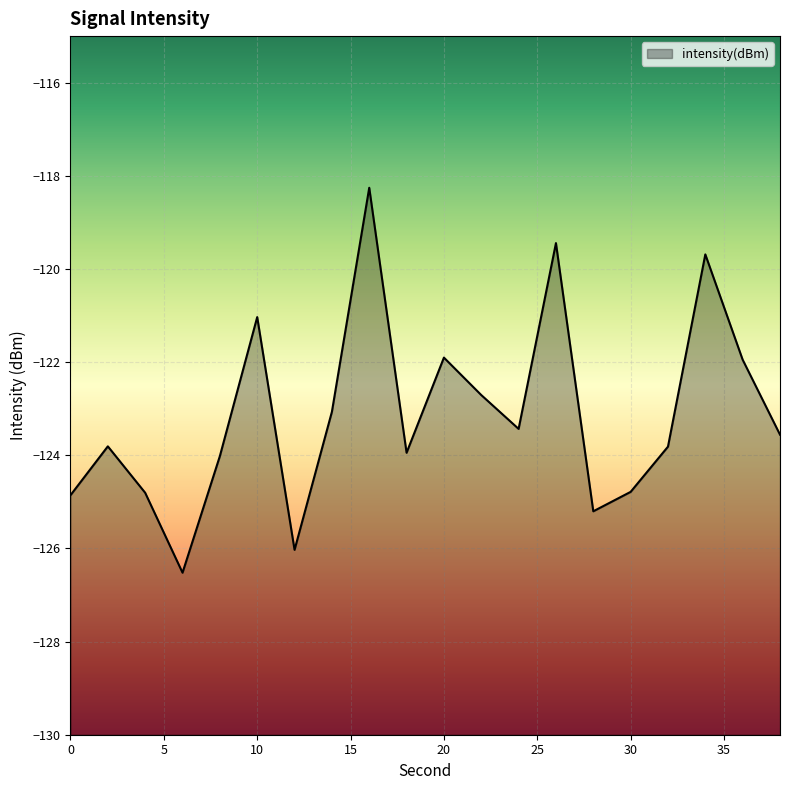

True or false: the data has more than 2 interior local peaks.

True